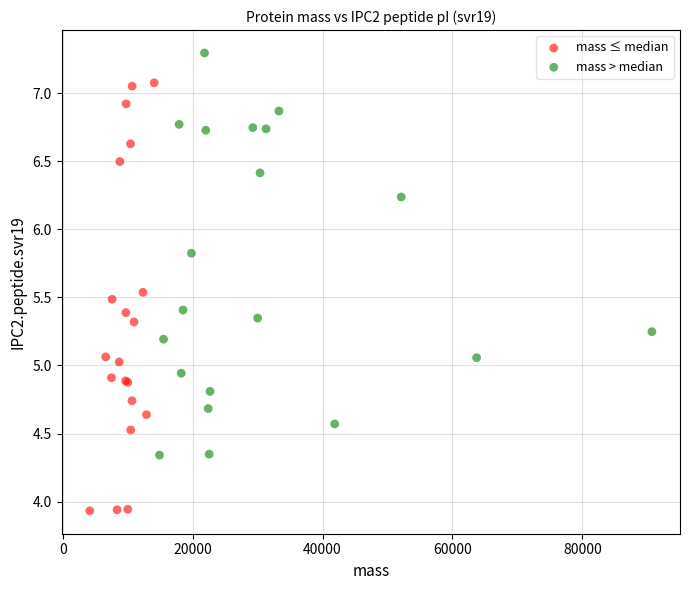

Which series contains the lowest Y value?

mass ≤ median